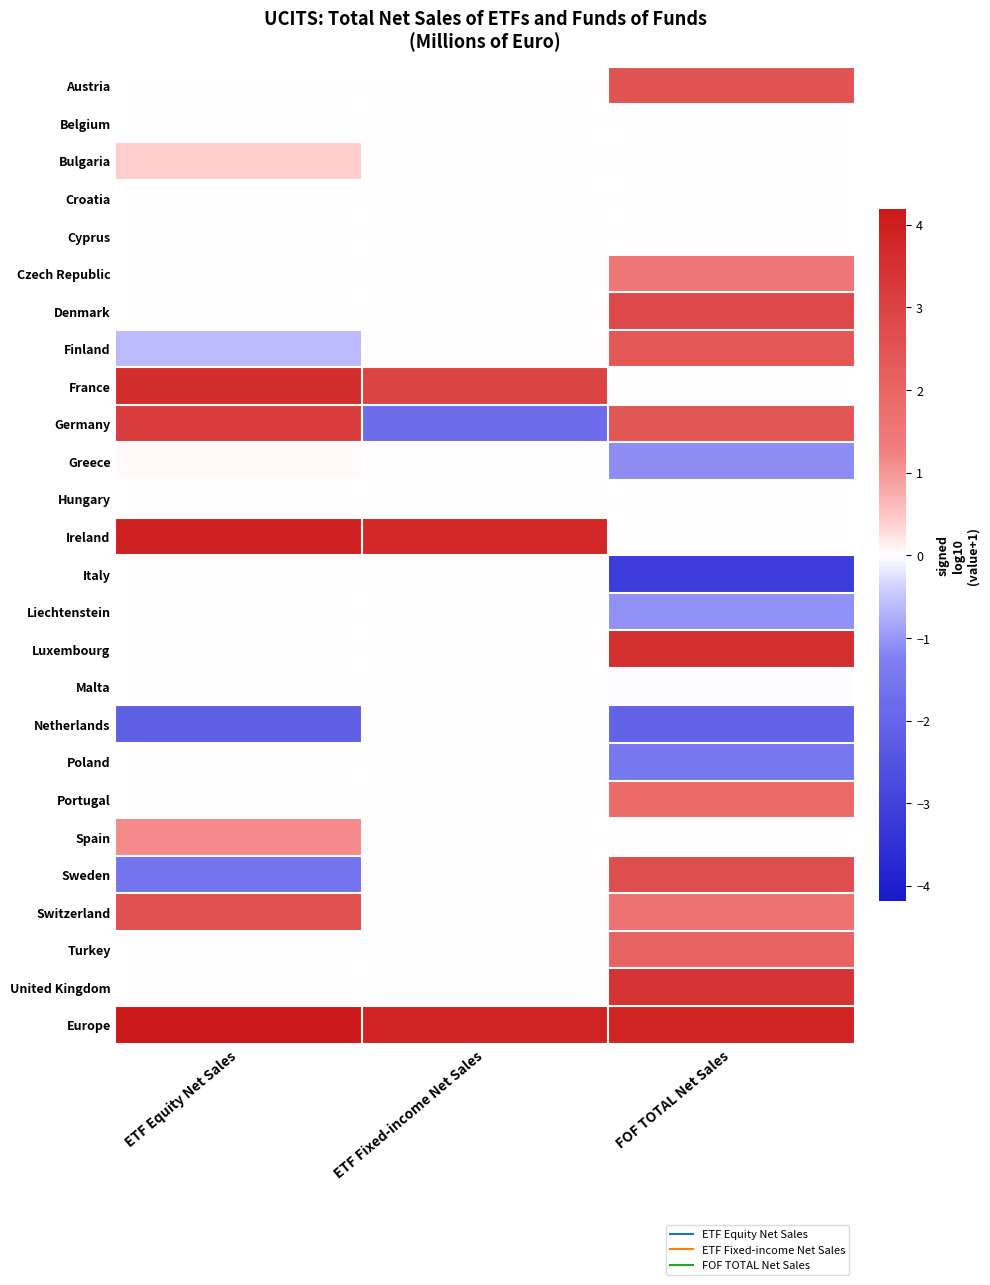

Reading left to right, extract all data points from this chart.

Austria: ETF Equity Net Sales=0.0	ETF Fixed-income Net Sales=0.0	FOF TOTAL Net Sales=2.5
Belgium: ETF Equity Net Sales=0.0	ETF Fixed-income Net Sales=0.0	FOF TOTAL Net Sales=0.0
Bulgaria: ETF Equity Net Sales=0.4	ETF Fixed-income Net Sales=0.0	FOF TOTAL Net Sales=0.0
Croatia: ETF Equity Net Sales=0.0	ETF Fixed-income Net Sales=0.0	FOF TOTAL Net Sales=0.0
Cyprus: ETF Equity Net Sales=0.0	ETF Fixed-income Net Sales=0.0	FOF TOTAL Net Sales=0.0
Czech Republic: ETF Equity Net Sales=0.0	ETF Fixed-income Net Sales=0.0	FOF TOTAL Net Sales=1.5
Denmark: ETF Equity Net Sales=0.0	ETF Fixed-income Net Sales=0.0	FOF TOTAL Net Sales=2.8
Finland: ETF Equity Net Sales=-0.6	ETF Fixed-income Net Sales=0.0	FOF TOTAL Net Sales=2.4
France: ETF Equity Net Sales=3.6	ETF Fixed-income Net Sales=2.9	FOF TOTAL Net Sales=0.0
Germany: ETF Equity Net Sales=3.2	ETF Fixed-income Net Sales=-1.8	FOF TOTAL Net Sales=2.4
Greece: ETF Equity Net Sales=0.1	ETF Fixed-income Net Sales=0.0	FOF TOTAL Net Sales=-1.1
Hungary: ETF Equity Net Sales=0.0	ETF Fixed-income Net Sales=0.0	FOF TOTAL Net Sales=0.0
Ireland: ETF Equity Net Sales=4.0	ETF Fixed-income Net Sales=3.8	FOF TOTAL Net Sales=0.0
Italy: ETF Equity Net Sales=0.0	ETF Fixed-income Net Sales=0.0	FOF TOTAL Net Sales=-3.1
Liechtenstein: ETF Equity Net Sales=0.0	ETF Fixed-income Net Sales=0.0	FOF TOTAL Net Sales=-1.1
Luxembourg: ETF Equity Net Sales=0.0	ETF Fixed-income Net Sales=0.0	FOF TOTAL Net Sales=3.5
Malta: ETF Equity Net Sales=0.0	ETF Fixed-income Net Sales=0.0	FOF TOTAL Net Sales=-0.0
Netherlands: ETF Equity Net Sales=-2.2	ETF Fixed-income Net Sales=0.0	FOF TOTAL Net Sales=-2.0
Poland: ETF Equity Net Sales=0.0	ETF Fixed-income Net Sales=0.0	FOF TOTAL Net Sales=-1.5
Portugal: ETF Equity Net Sales=0.0	ETF Fixed-income Net Sales=0.0	FOF TOTAL Net Sales=1.9
Spain: ETF Equity Net Sales=1.1	ETF Fixed-income Net Sales=0.0	FOF TOTAL Net Sales=0.0
Sweden: ETF Equity Net Sales=-1.5	ETF Fixed-income Net Sales=0.0	FOF TOTAL Net Sales=2.7
Switzerland: ETF Equity Net Sales=2.6	ETF Fixed-income Net Sales=0.0	FOF TOTAL Net Sales=1.7
Turkey: ETF Equity Net Sales=0.0	ETF Fixed-income Net Sales=0.0	FOF TOTAL Net Sales=2.0
United Kingdom: ETF Equity Net Sales=0.0	ETF Fixed-income Net Sales=0.0	FOF TOTAL Net Sales=3.4
Europe: ETF Equity Net Sales=4.2	ETF Fixed-income Net Sales=3.8	FOF TOTAL Net Sales=3.8